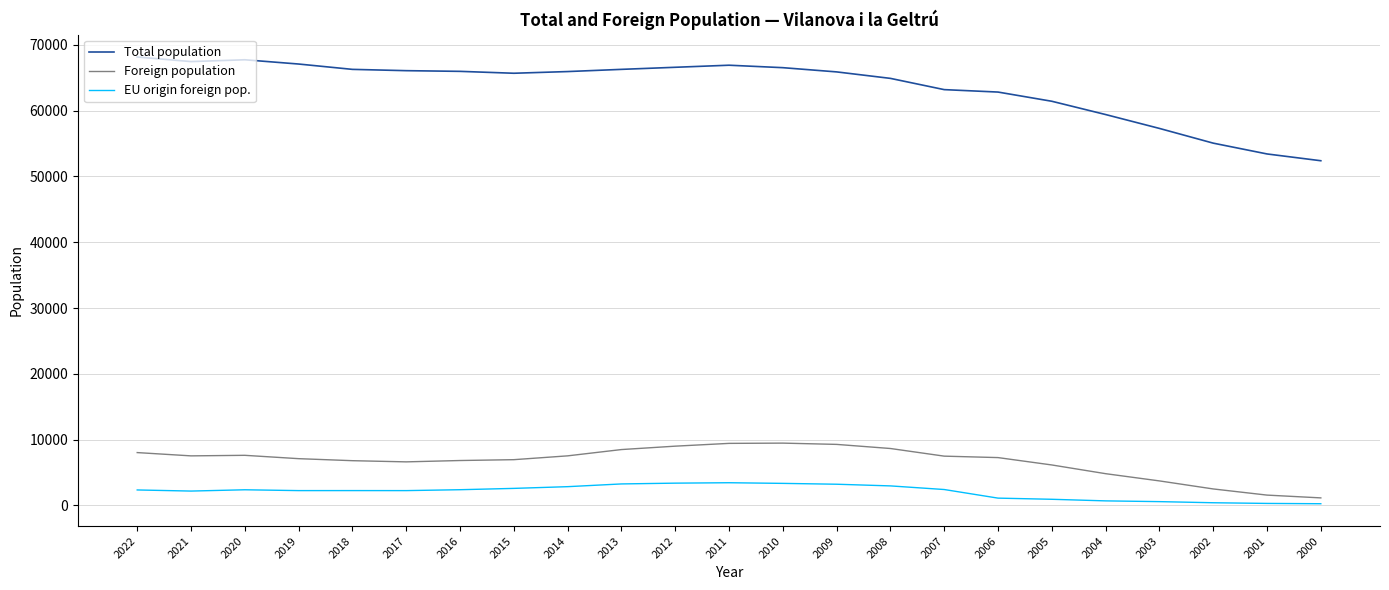

What is the sum of all Total population values?

1462506